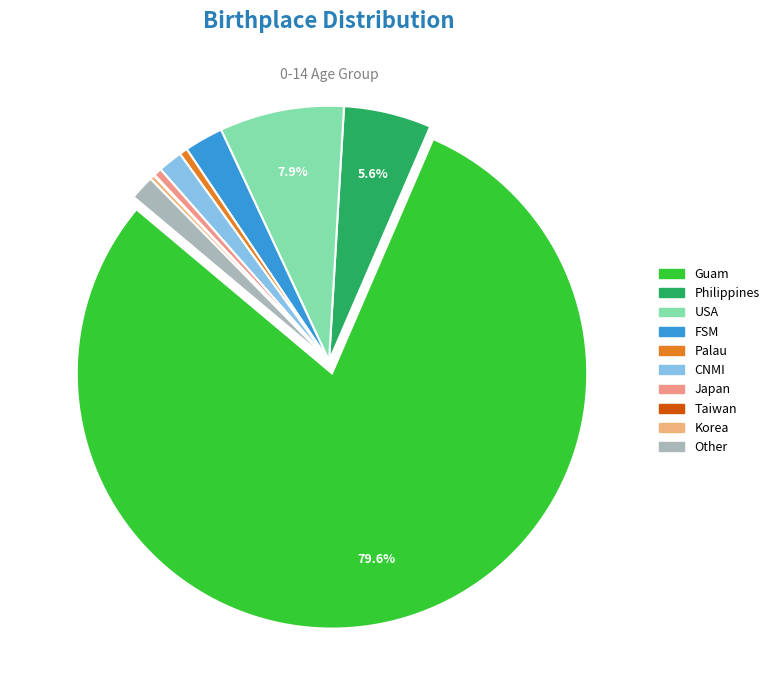

True or false: Taiwan accounts for 0% of the total.

True